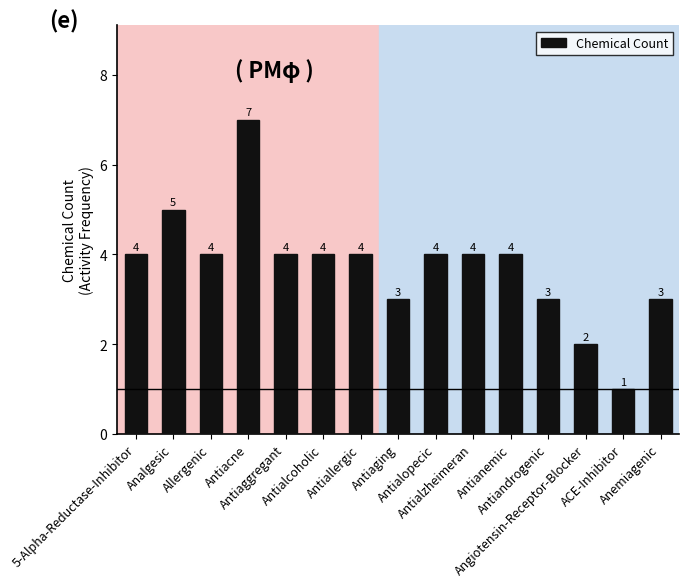

Count the values in the range 3 to 4.

11